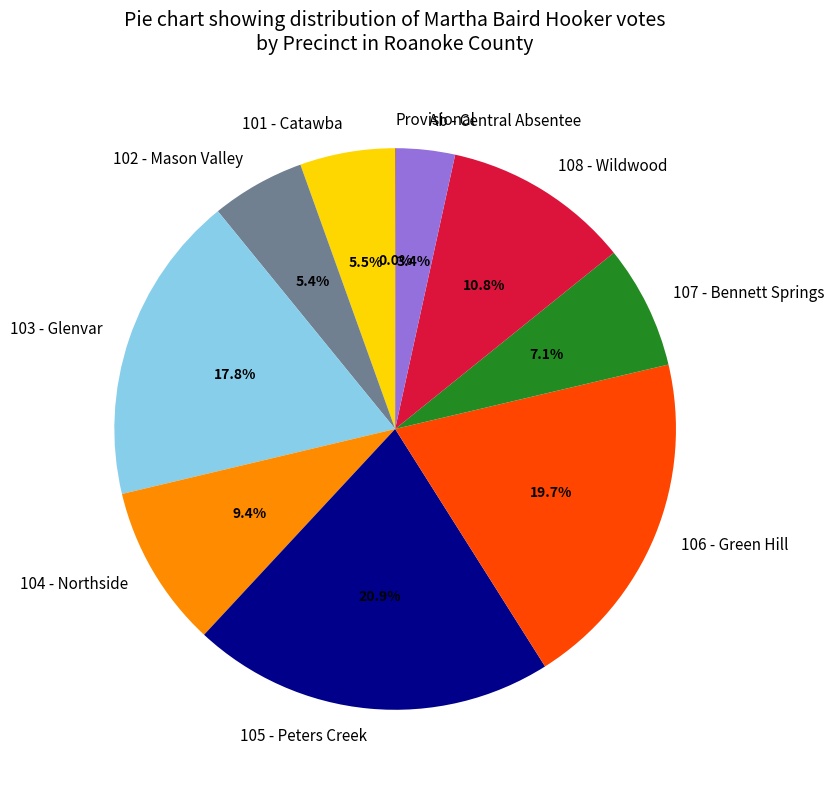

Is the sum of 101 - Catawba and Ab - Central Absentee greater than half?

No